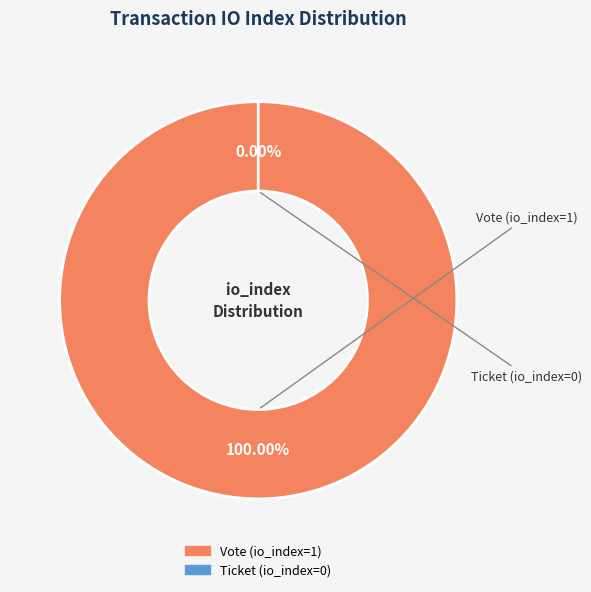

Which category accounts for the majority?

Vote (io_index=1)